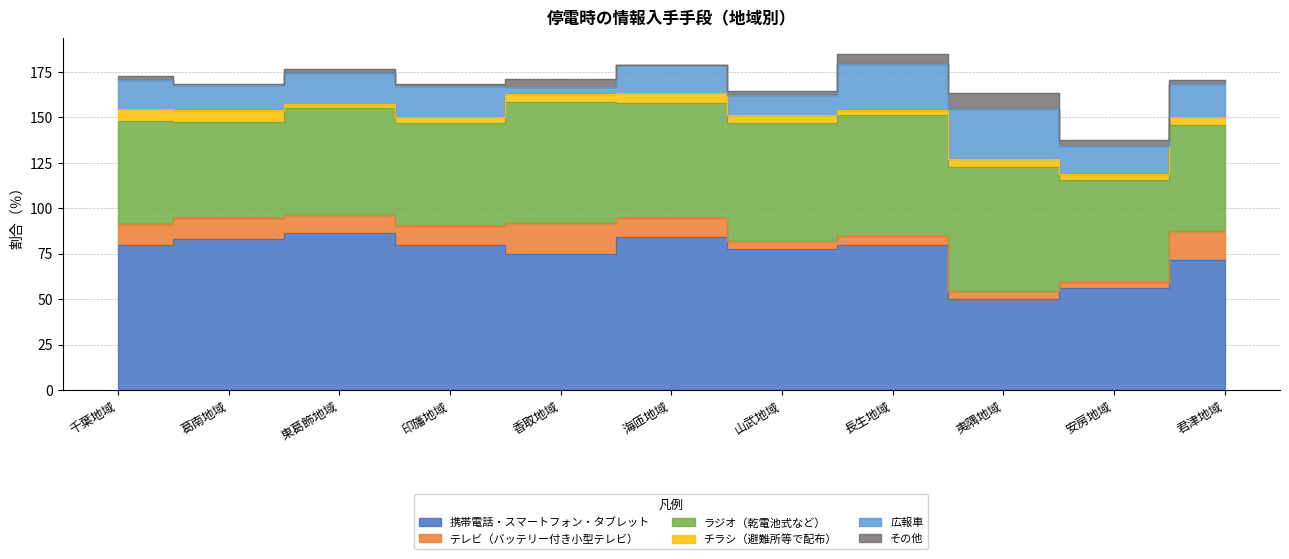

What are all the series names shown in the legend?

携帯電話・スマートフォン・タブレット, テレビ（バッテリー付き小型テレビ）, ラジオ（乾電池式など）, チラシ（避難所等で配布）, 広報車, その他